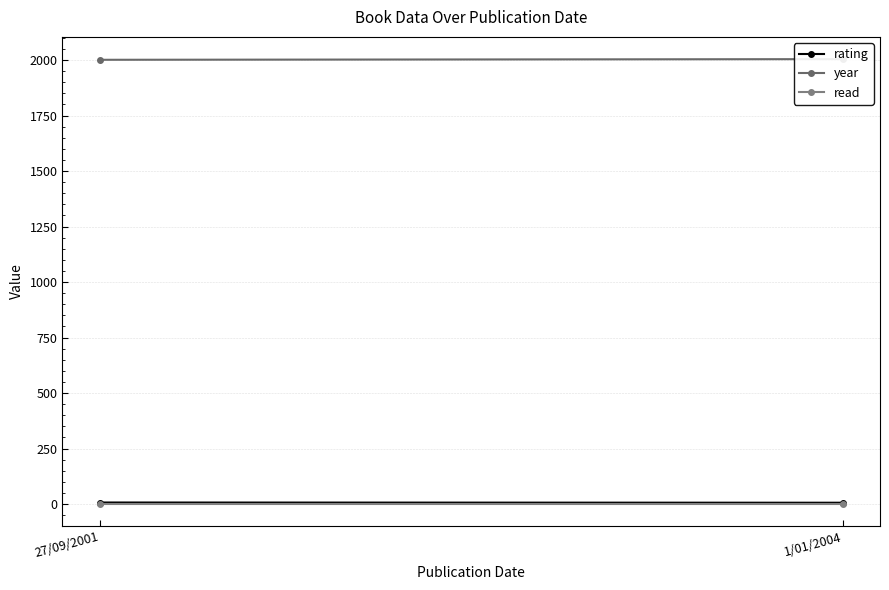

Which series changed the most between 27/09/2001 and 1/01/2004?

year